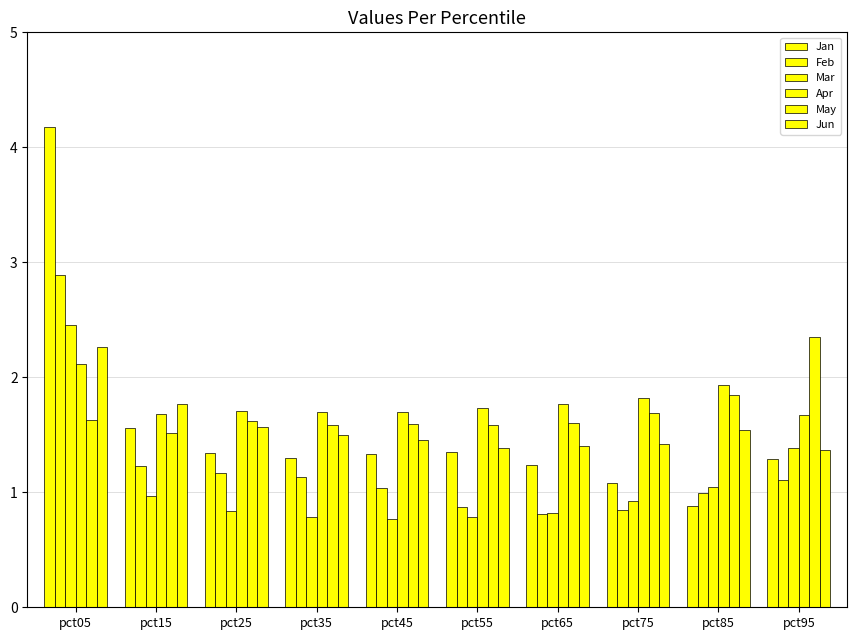

Which series has the widest spread of values?

Jan